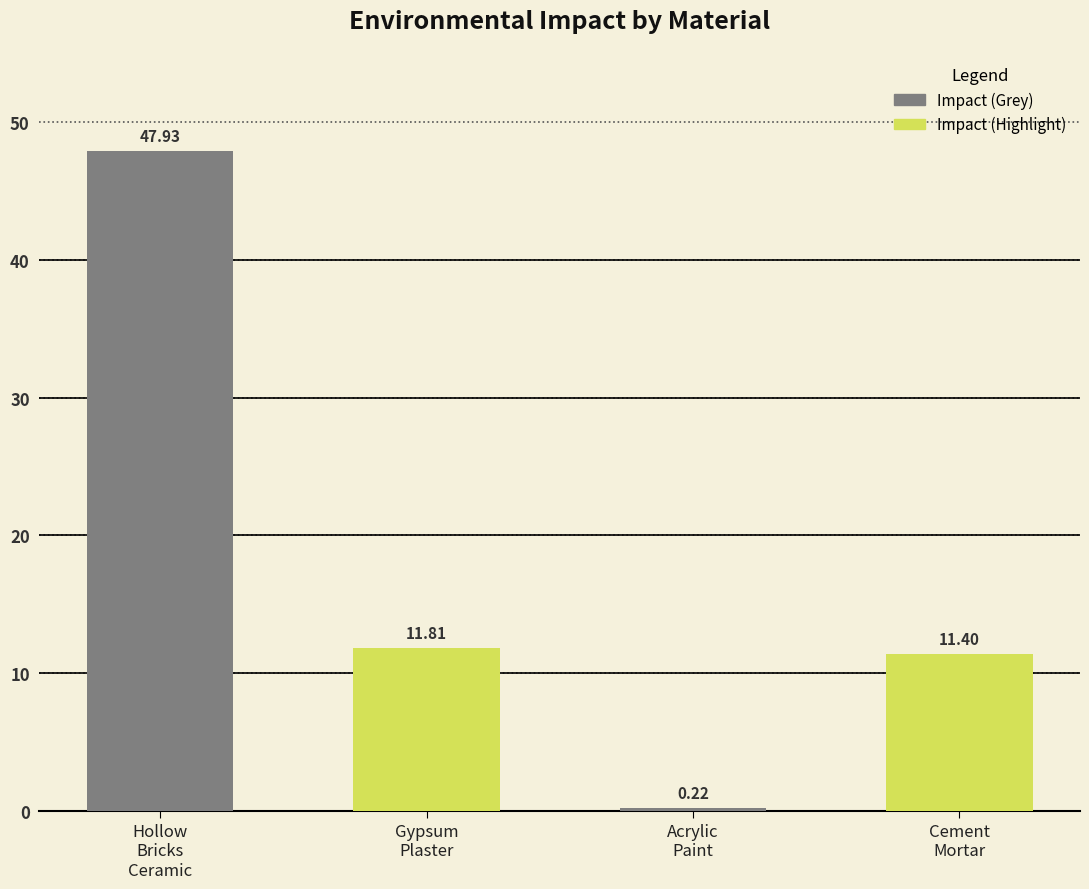

Reading left to right, extract all data points from this chart.

Hollow_Bricks_Ceramic=47.9	Gypsum_Plaster=11.8	Acrylic_Paint=0.2	Cement_Mortar=11.4